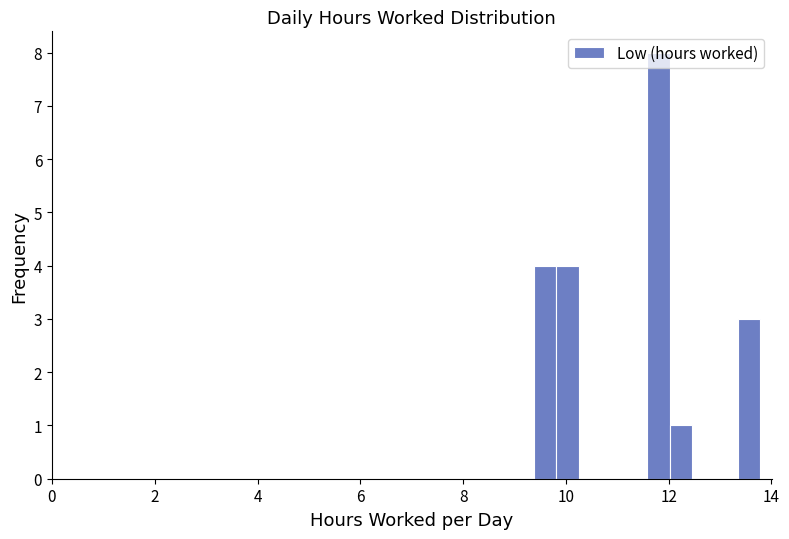

Around what value on the x-axis is the tallest bar? Give the approximate position of its centre, as read against the axis.

11.8